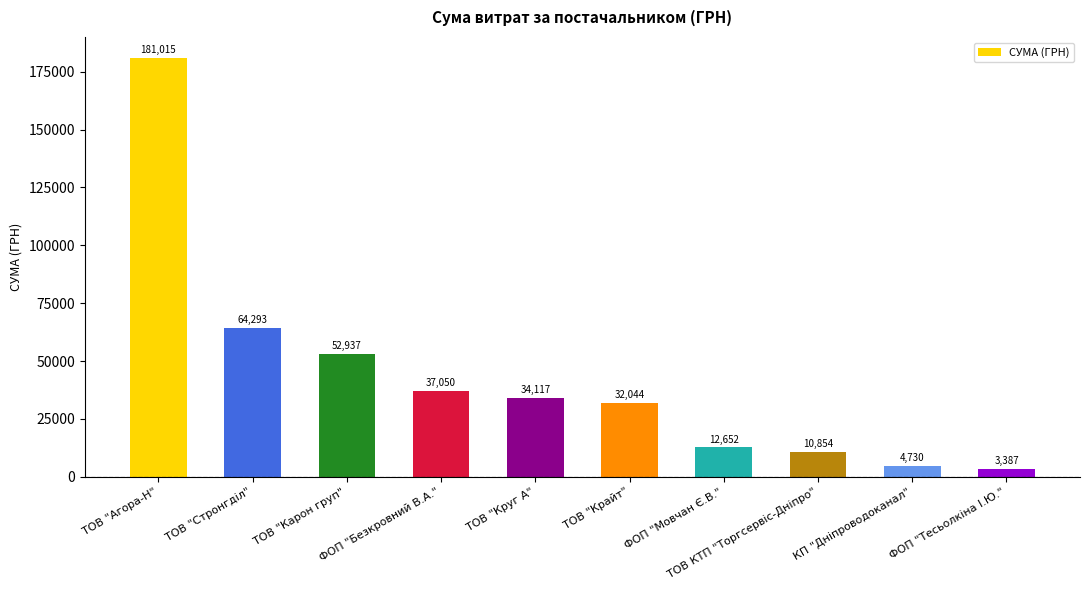

What is the minimum value shown in the chart?

3387.1